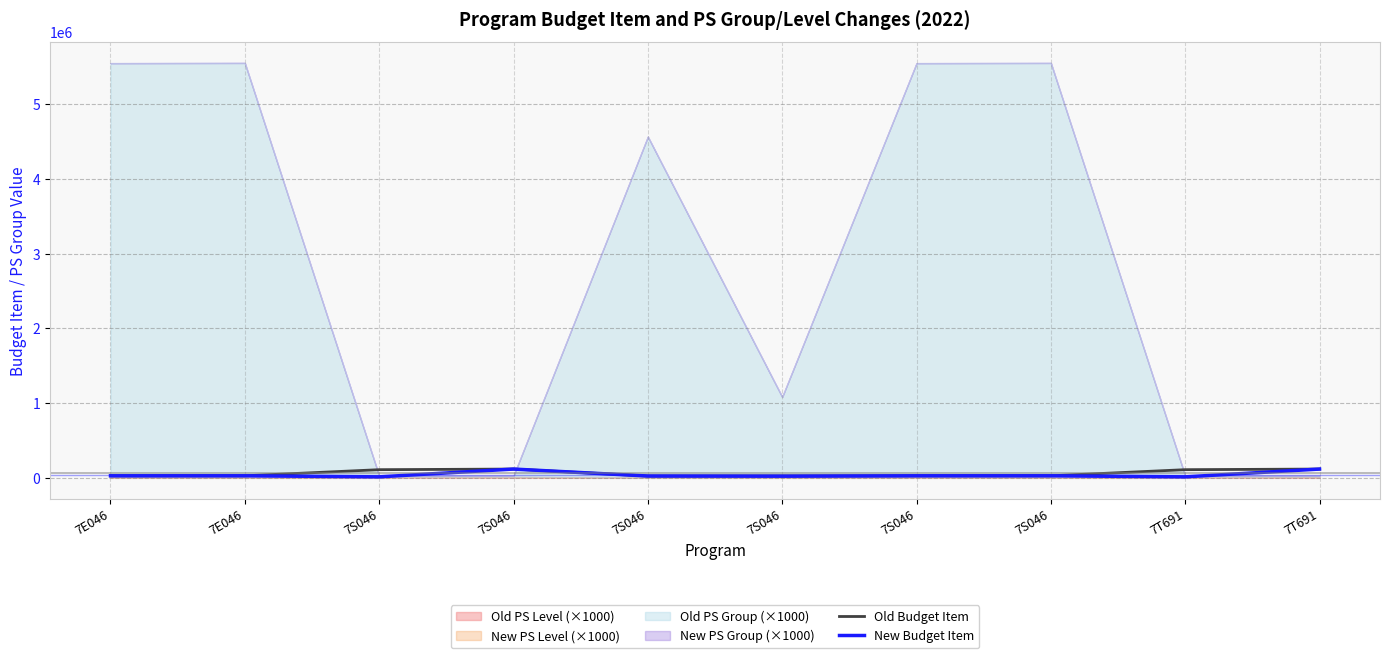

What is the minimum value for Old Budget Item?

24153